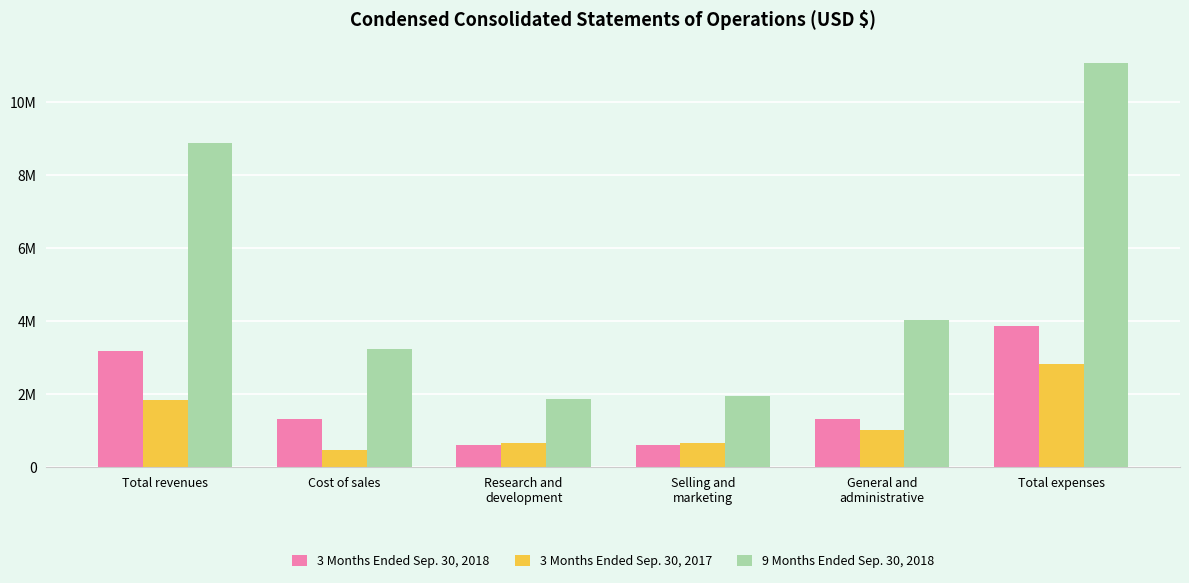

List the series in order of their peak value, highest first.

9 Months Ended Sep. 30, 2018, 3 Months Ended Sep. 30, 2018, 3 Months Ended Sep. 30, 2017